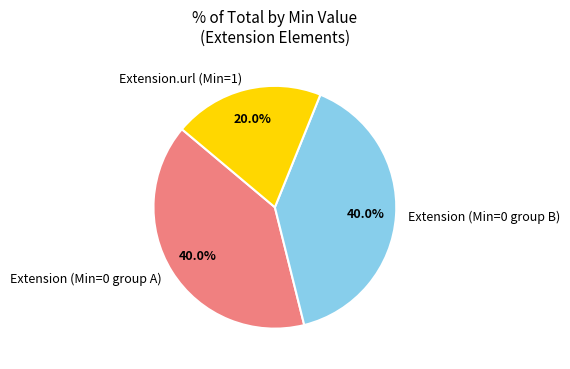

To the nearest percent, what is the difference between the largest and smallest slice percentages?

20%